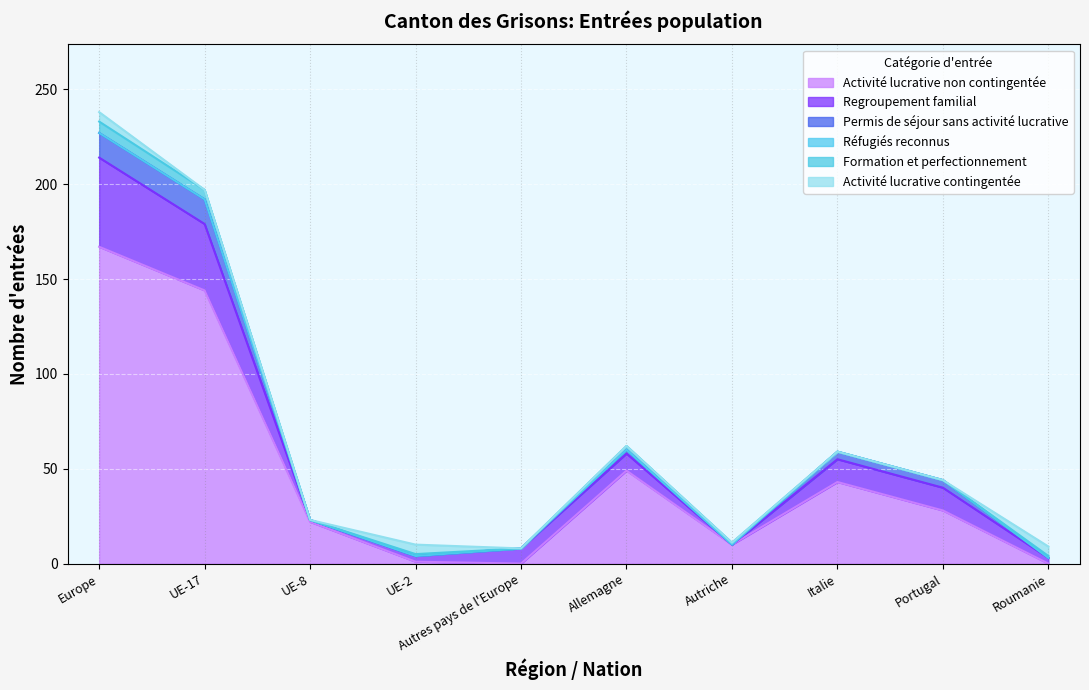

How many interior local peaks does the Formation et perfectionnement series have?

2